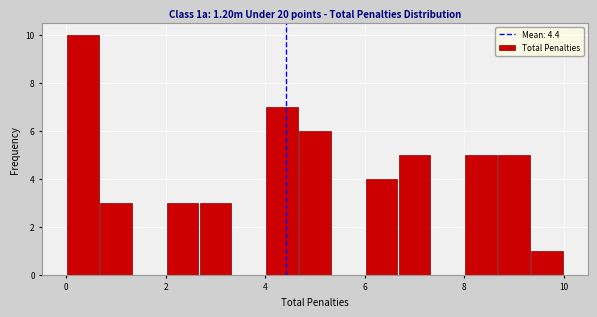

Read against the x-axis, roughly where is the centre of the tallest bar?

0.4